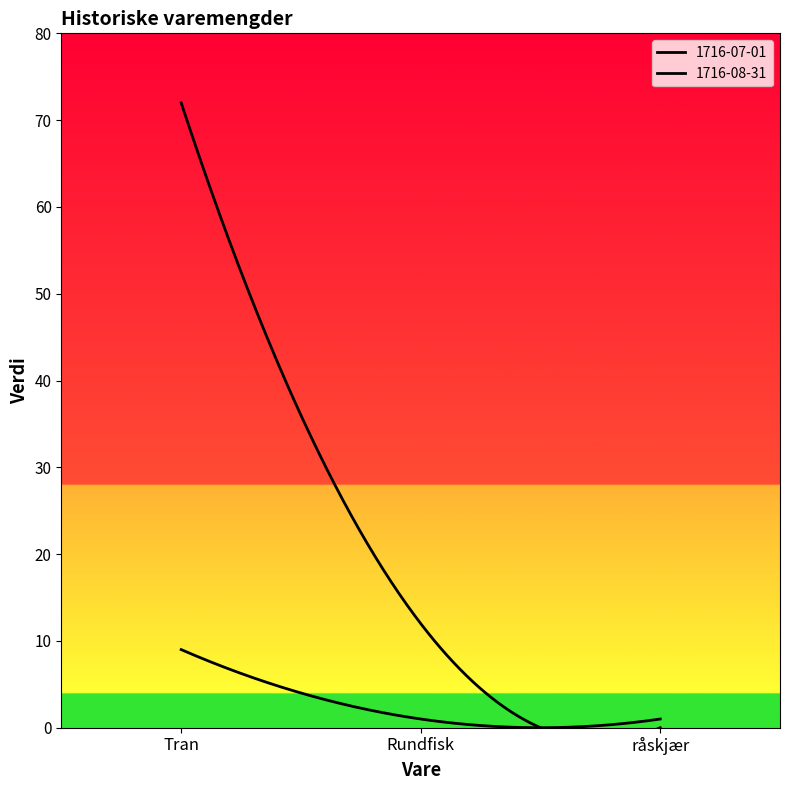

What is the average value of the 1716-08-31 series?

28